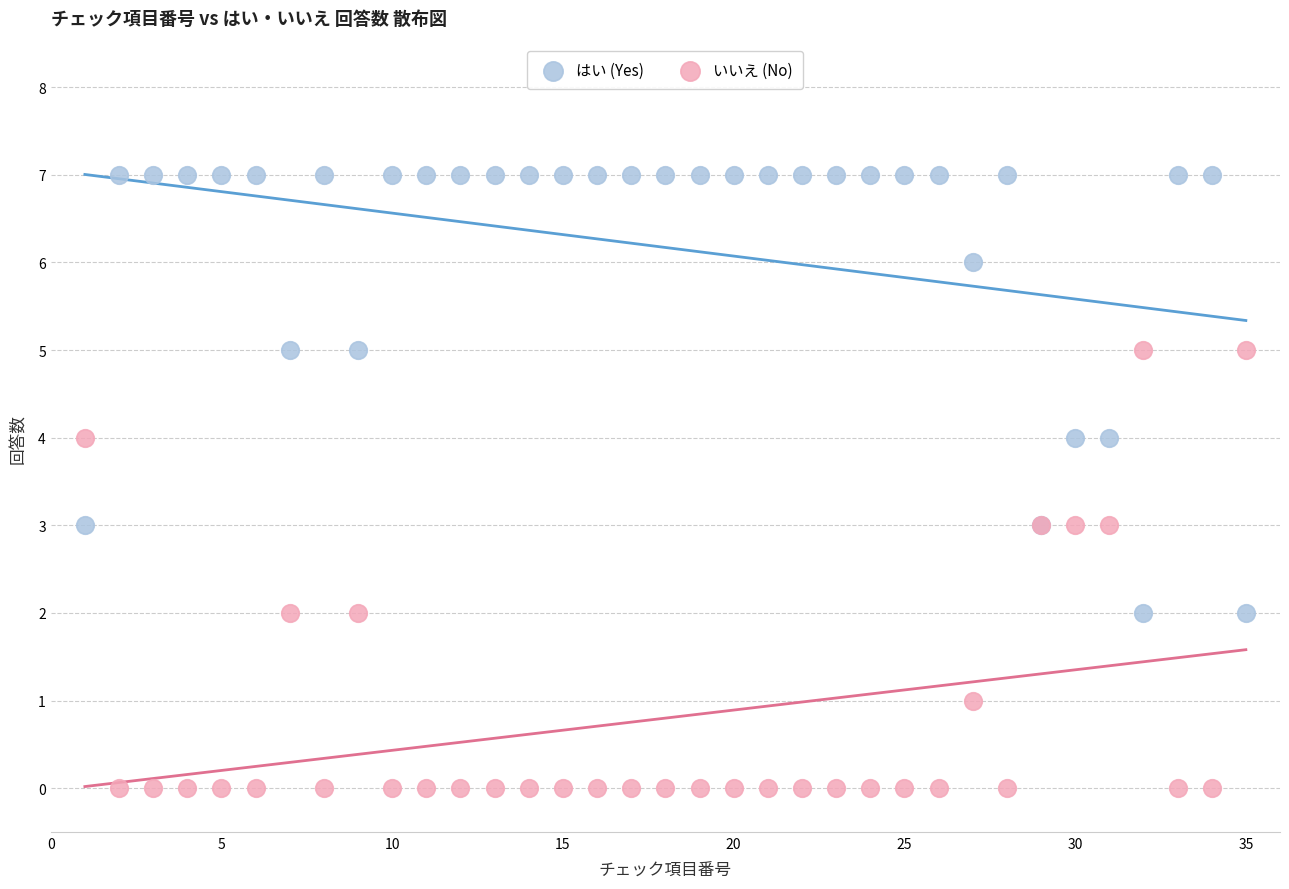

What is the X range (max minus min) for the scatter plot?

34